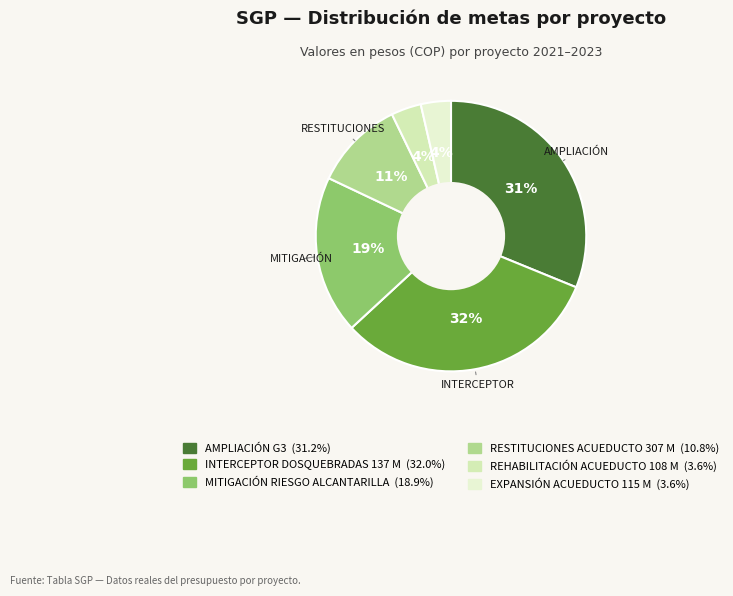

How many slices are in this pie chart?

6